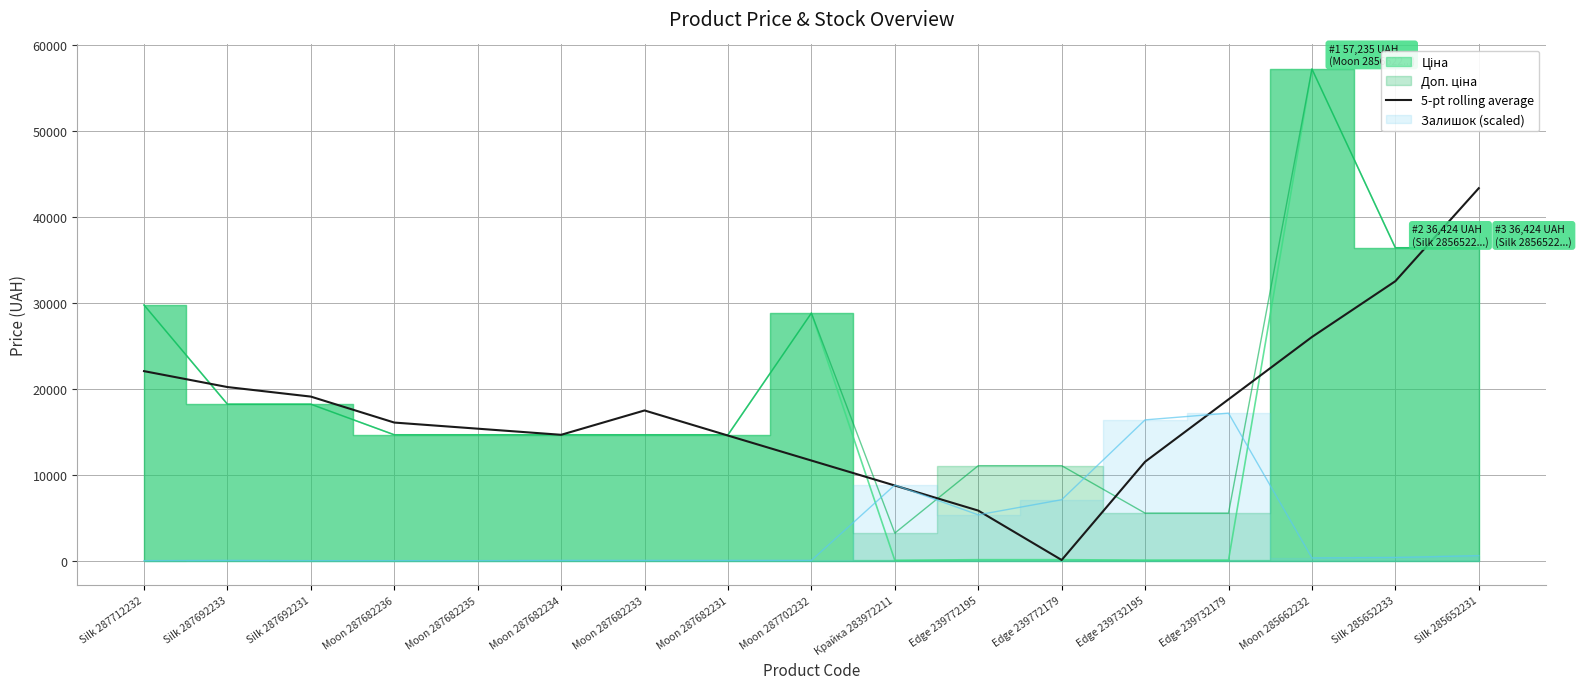

Which category has the highest value in the 5-pt rolling average series?

Silk 285652231